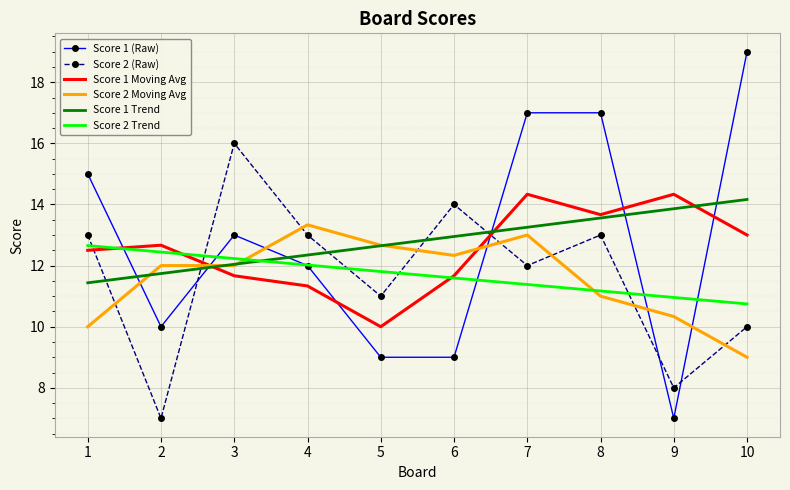

Which category has the highest value across all series?

10